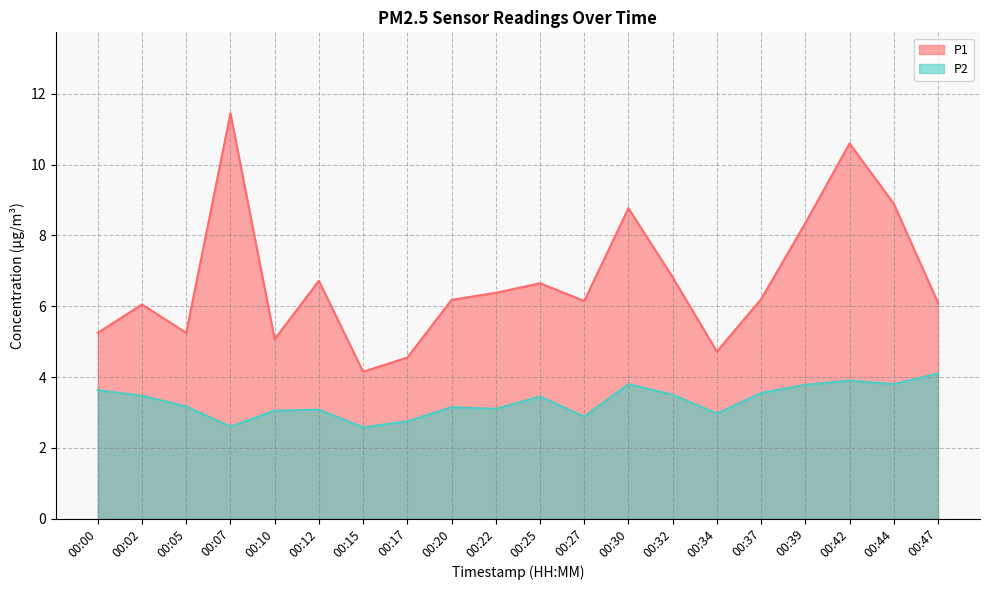

Does the chart display data point markers on the line(s)?

No